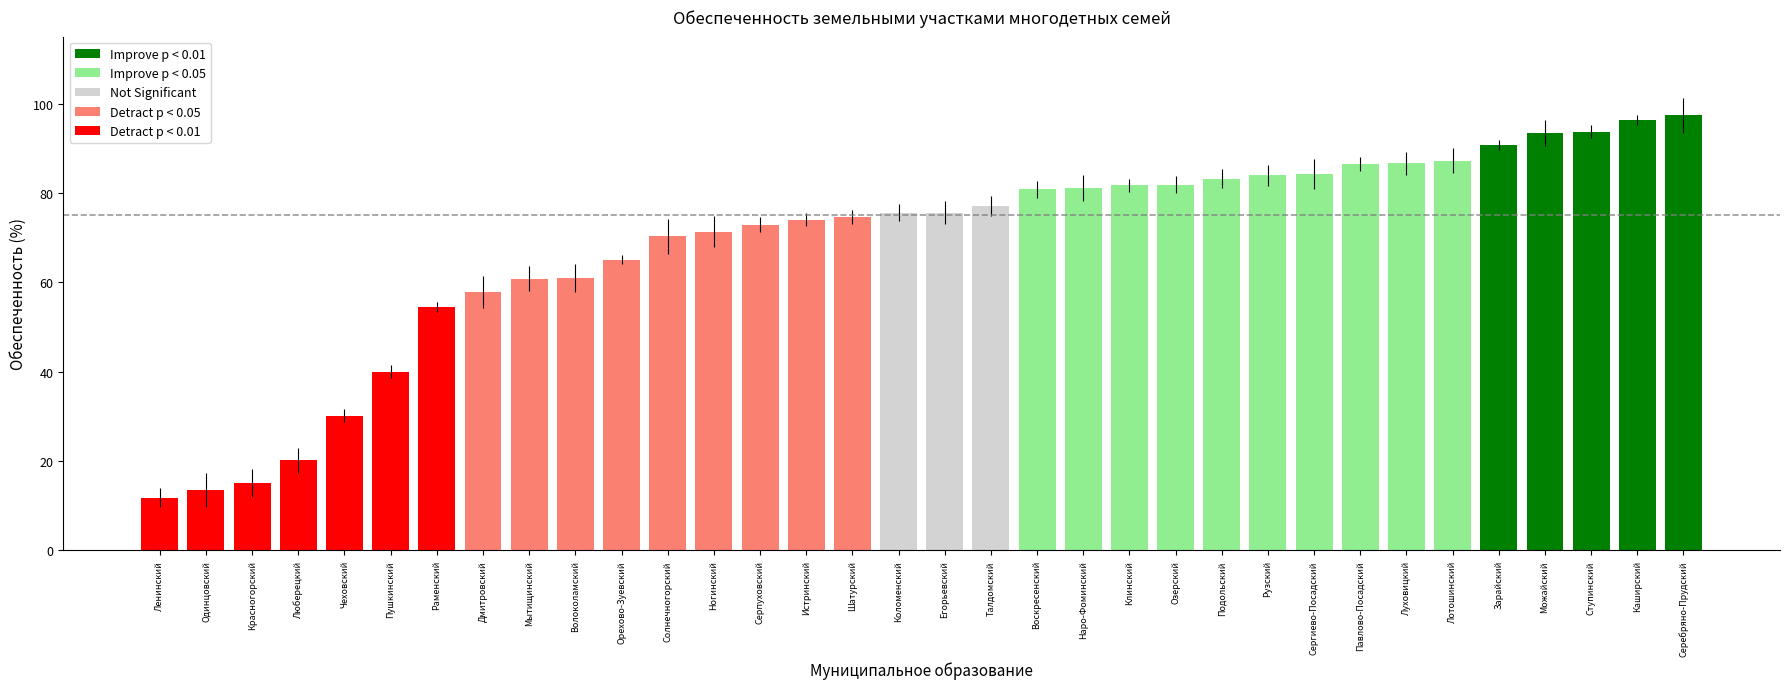

Where is the data nearest to the value 54?

Раменский